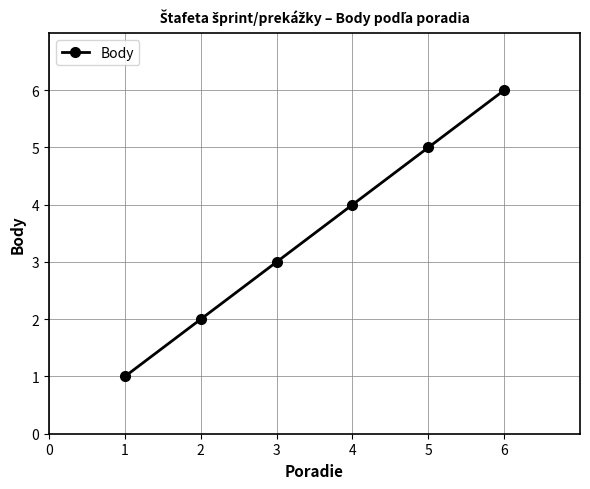

Which label corresponds to the largest value in the chart?

6